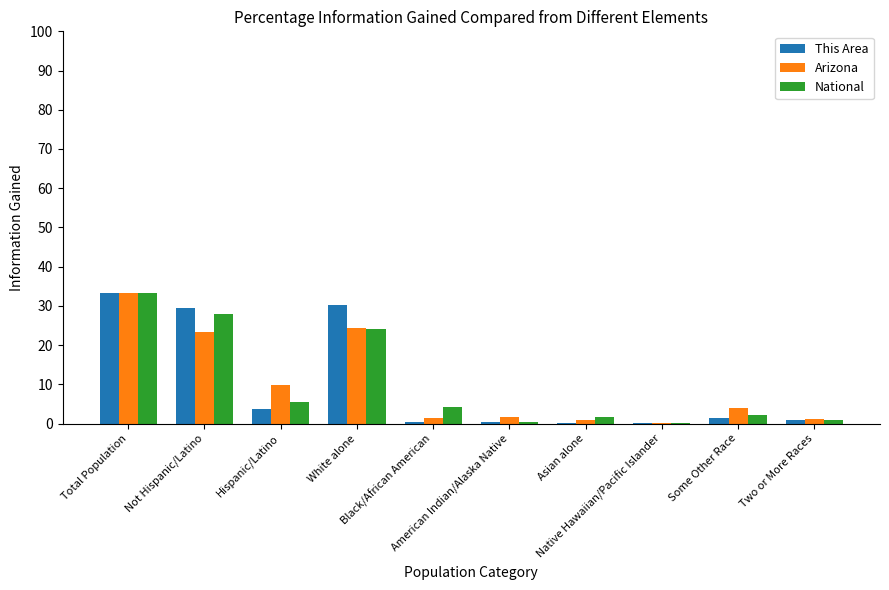

What is the total value across all series at Two or More Races?

2.9